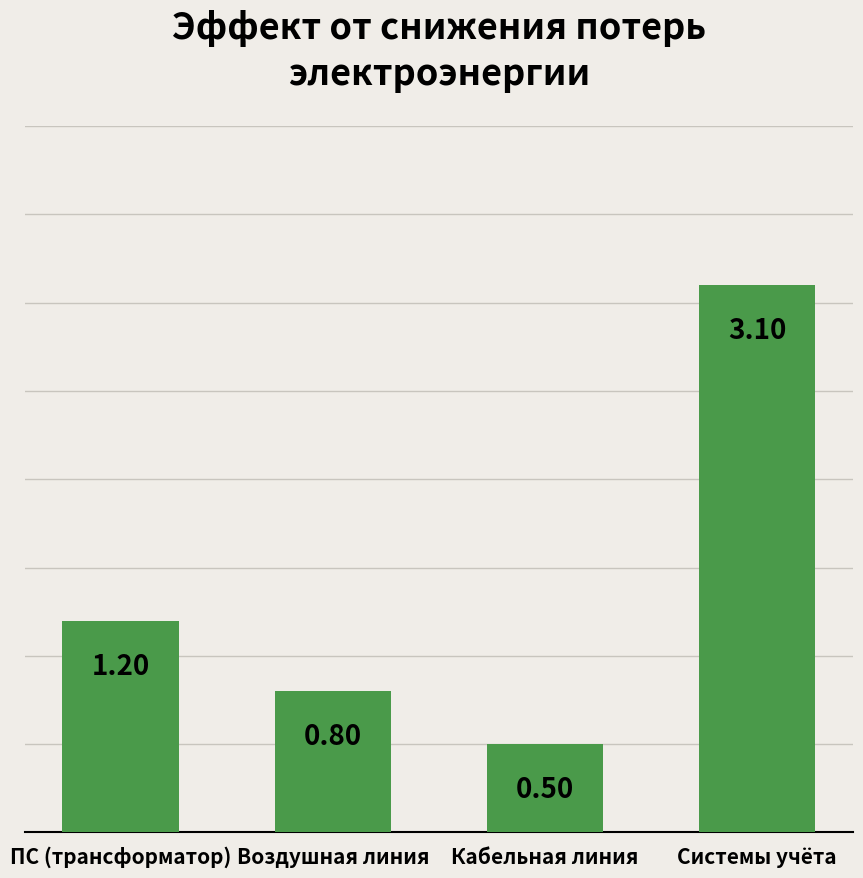

Where does the data first go above 1?

ПС (трансформатор)